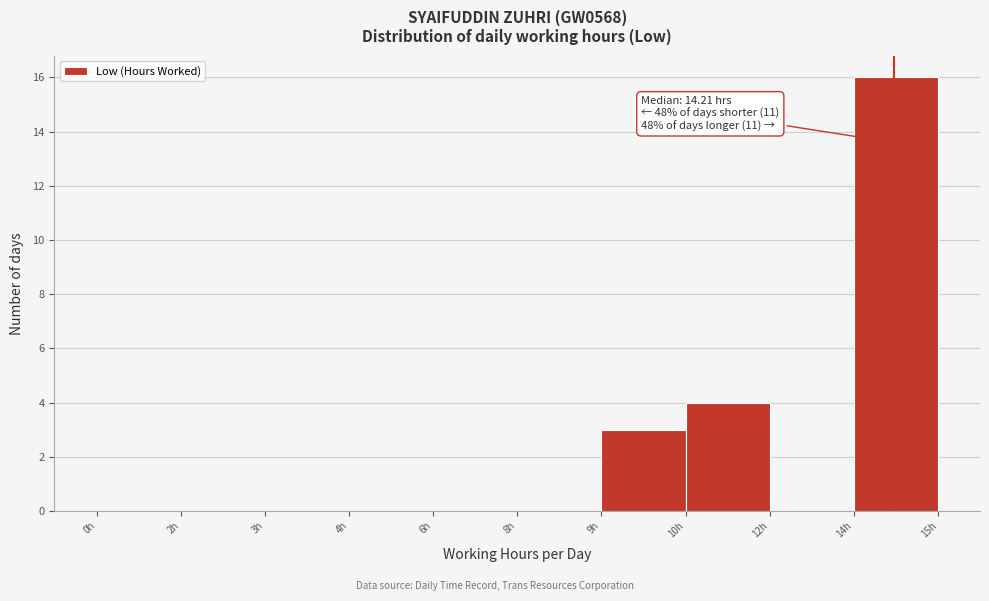

Reading left to right, list all the values displayed in this chart.

0h=0	2h=0	3h=0	4h=0	6h=0	8h=0	9h=3	10h=4	12h=0	14h=16